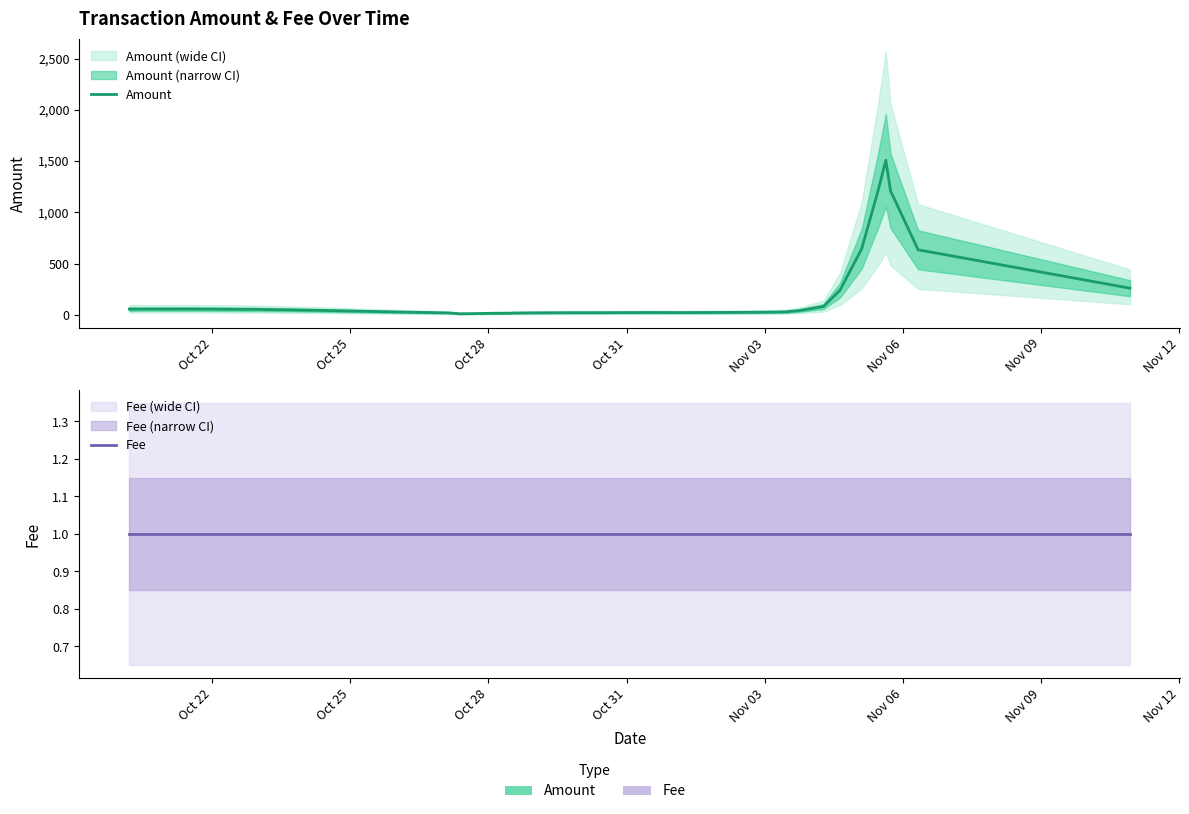

Does the chart have visible grid lines?

No